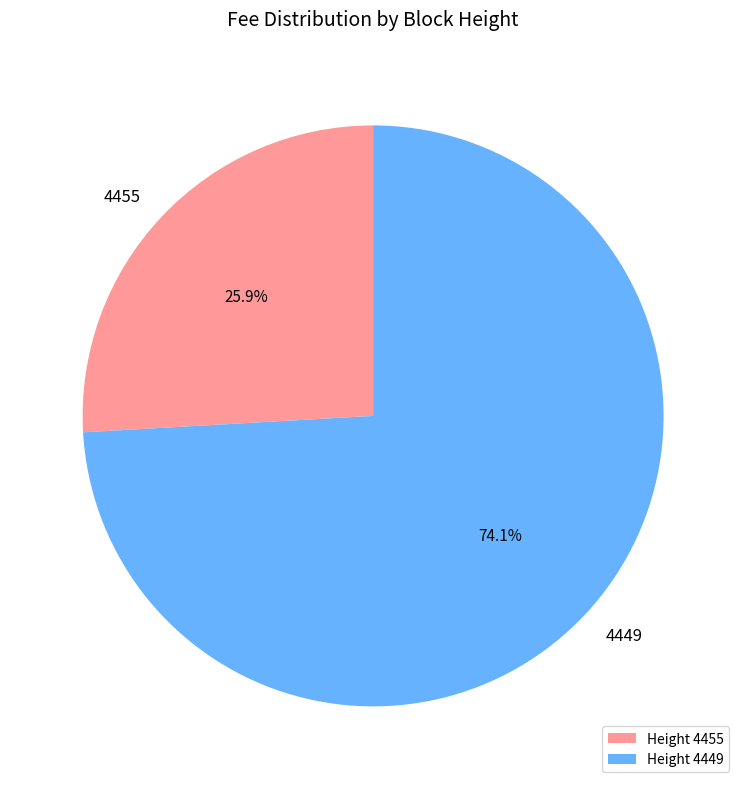

Between 4449 and 4455, which is larger?

4449